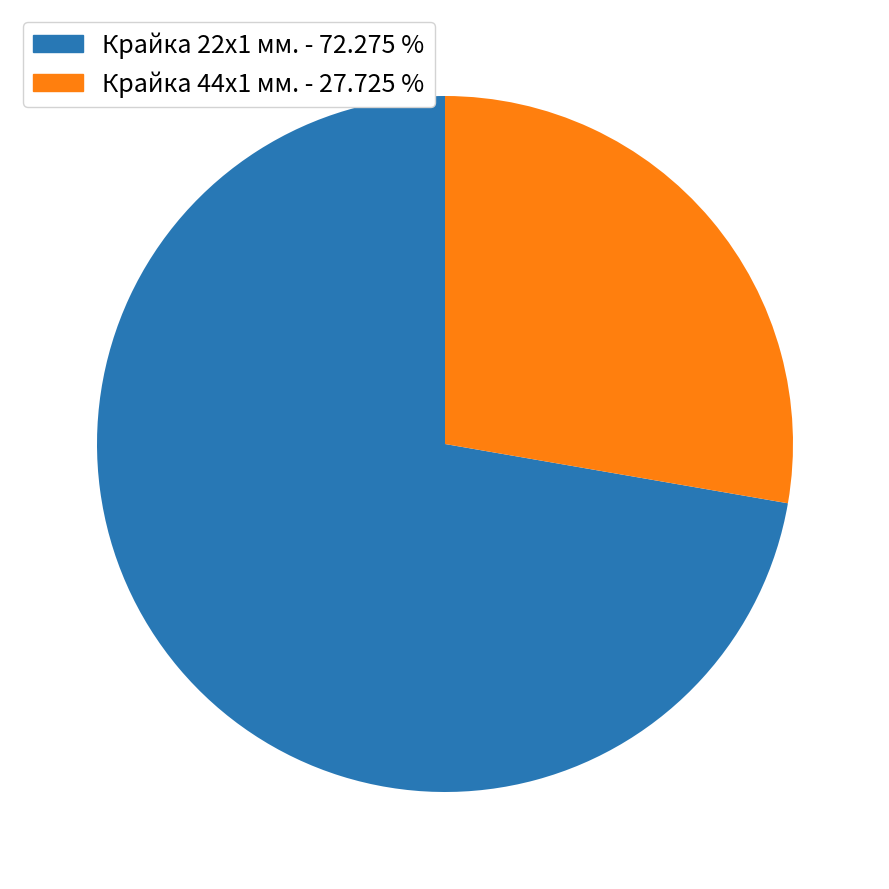

Which slice is the smallest?

Крайка 44x1 мм. - 27.725 %